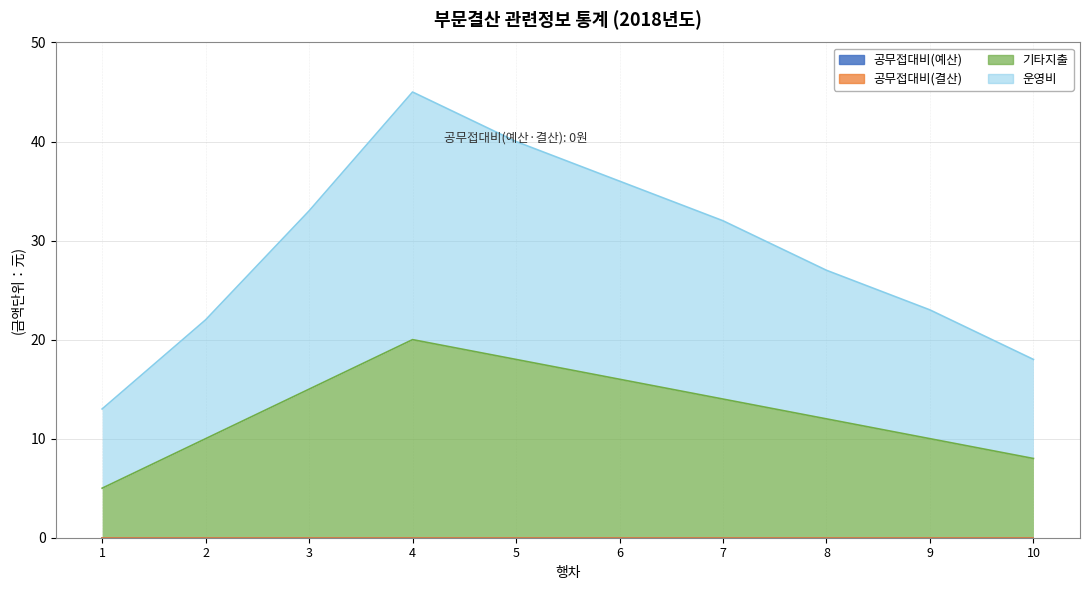

True or false: 운영비 has a value of 32 at 7.

True